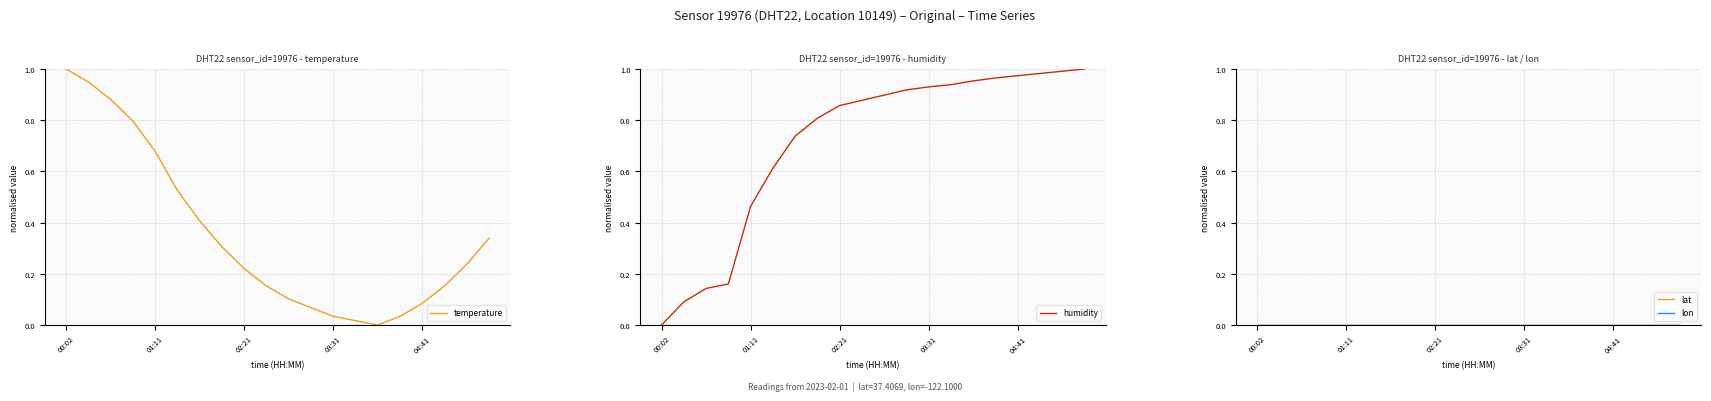

At which label does temperature reach its peak?

00:02